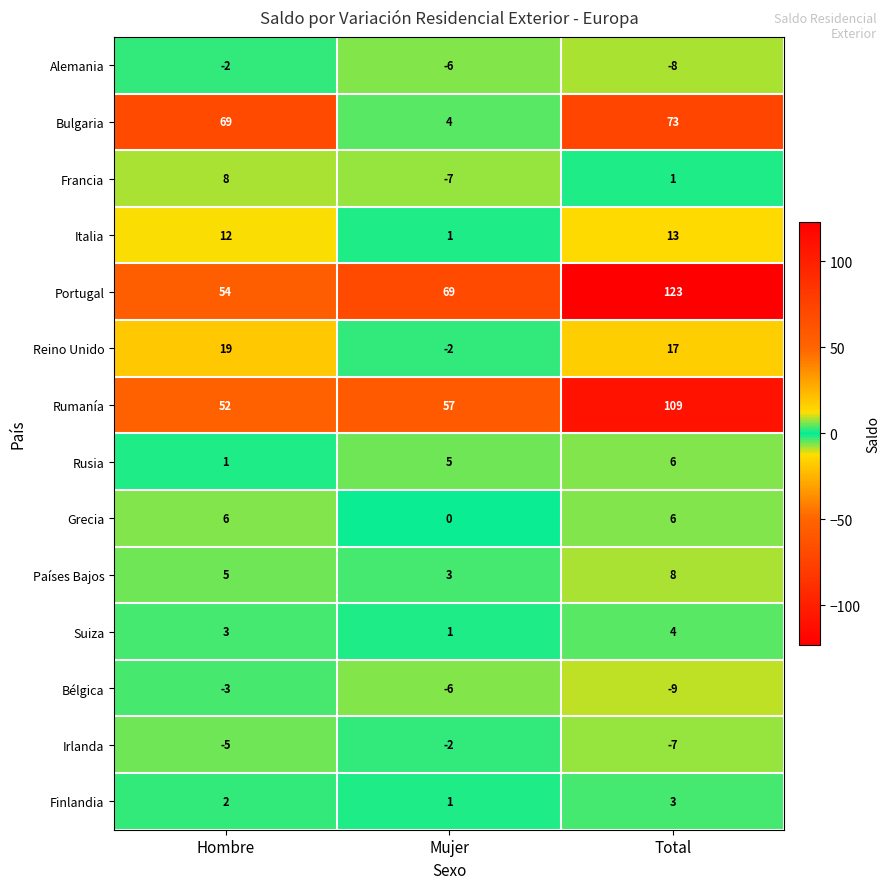

What is the average value of the Bélgica series?

-6